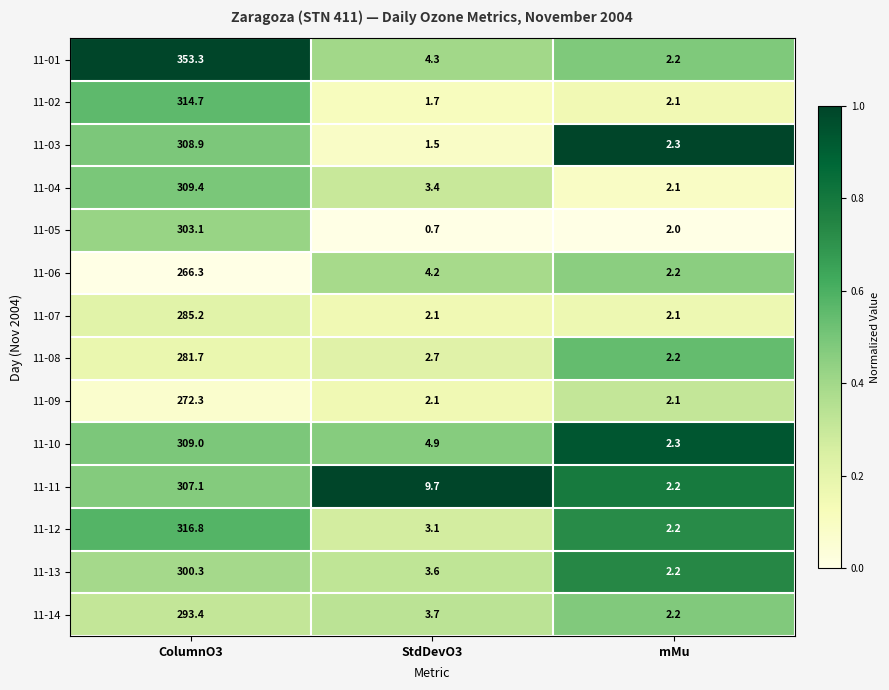

List the series in order of their peak value, lowest first.

11-06, 11-09, 11-08, 11-07, 11-14, 11-13, 11-05, 11-11, 11-03, 11-10, 11-04, 11-02, 11-12, 11-01